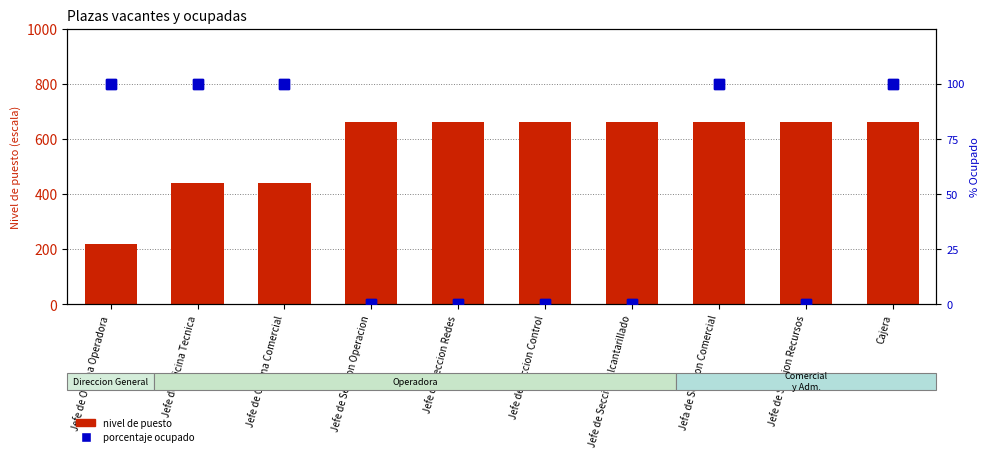

Does the chart contain any negative values?

No